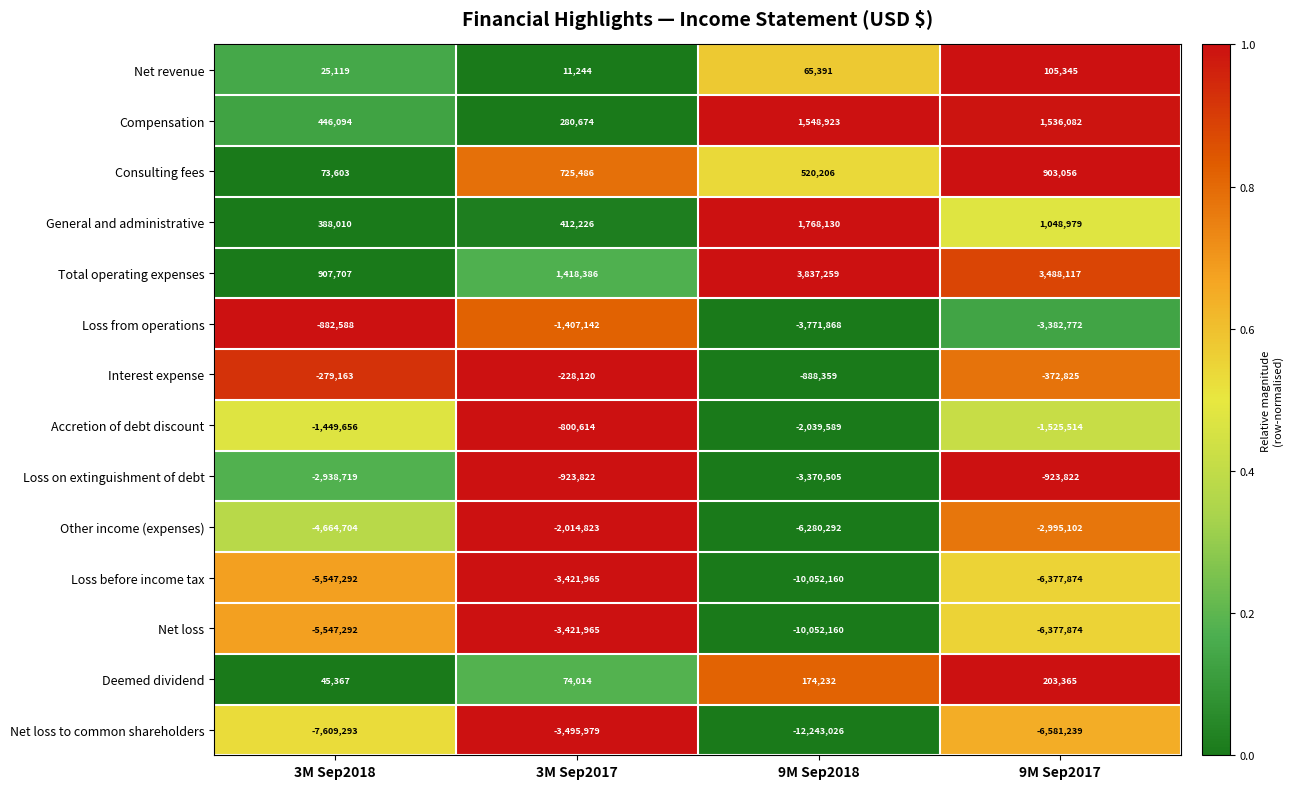

Which series has the largest range (max minus min)?

Net loss to common shareholders